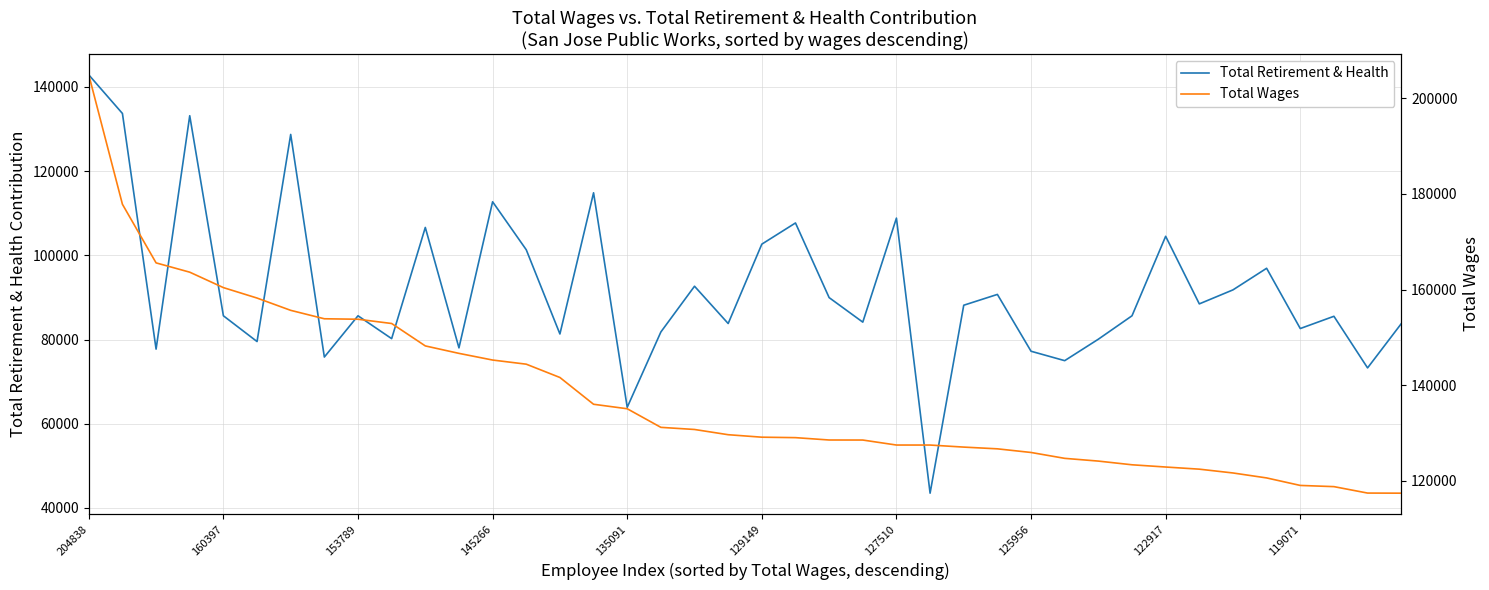

List the series in order of their overall mean, lowest first.

Total Retirement & Health, Total Wages